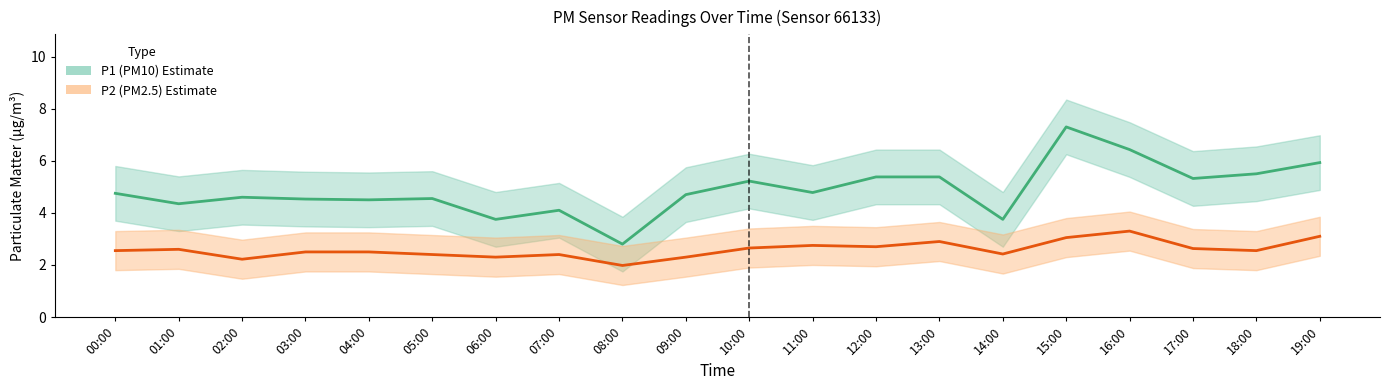

At 14:00, list the series in order from largest to smallest.

P1 (PM10), P2 (PM2.5)